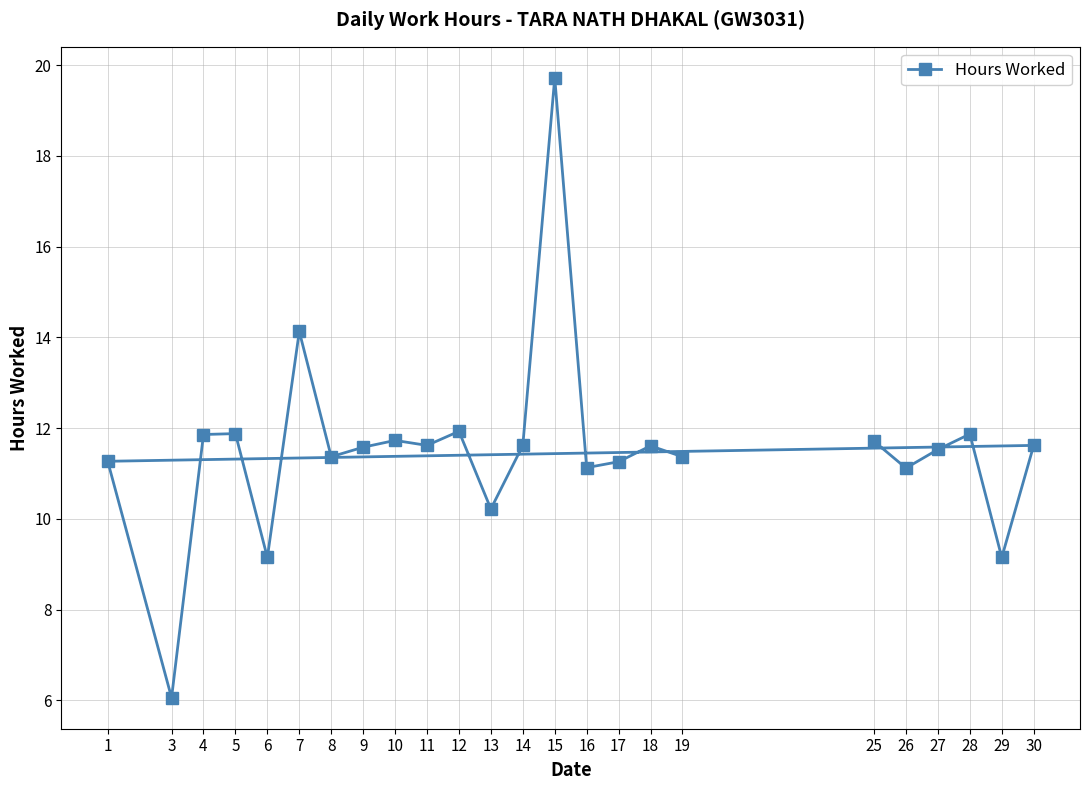

Between 12 and 6, which is larger?

12